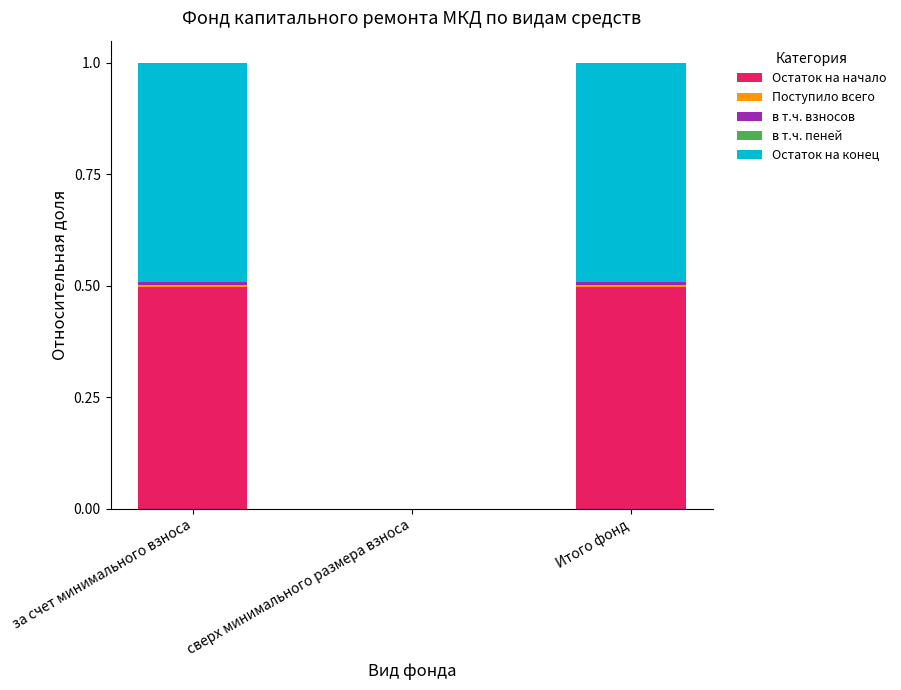

The value of Остаток на начало at за счет минимального взноса is 0.2. True or false?

False